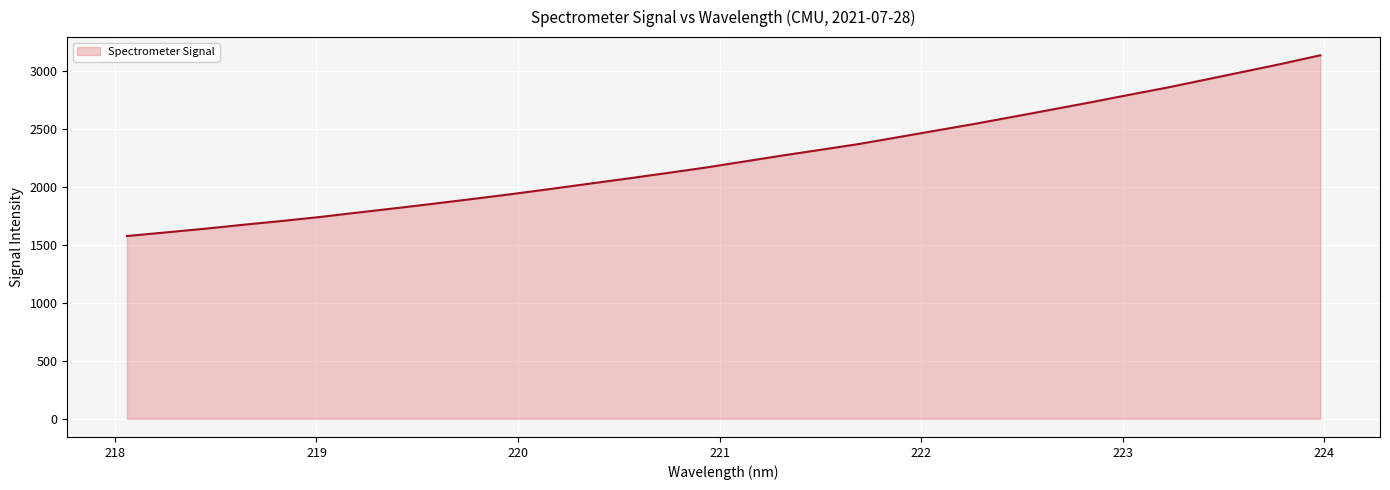

Reading right to left, what are all the values shown in this chart?

3132.6	3059.5	2990.4	2921.7	2853.1	2790.0	2725.7	2663.3	2601.9	2540.7	2483.2	2425.4	2367.8	2317.6	2268.0	2215.8	2163.9	2116.8	2070.7	2025.9	1980.9	1936.9	1895.6	1855.1	1815.7	1777.7	1738.9	1704.0	1671.5	1637.2	1605.8	1575.1